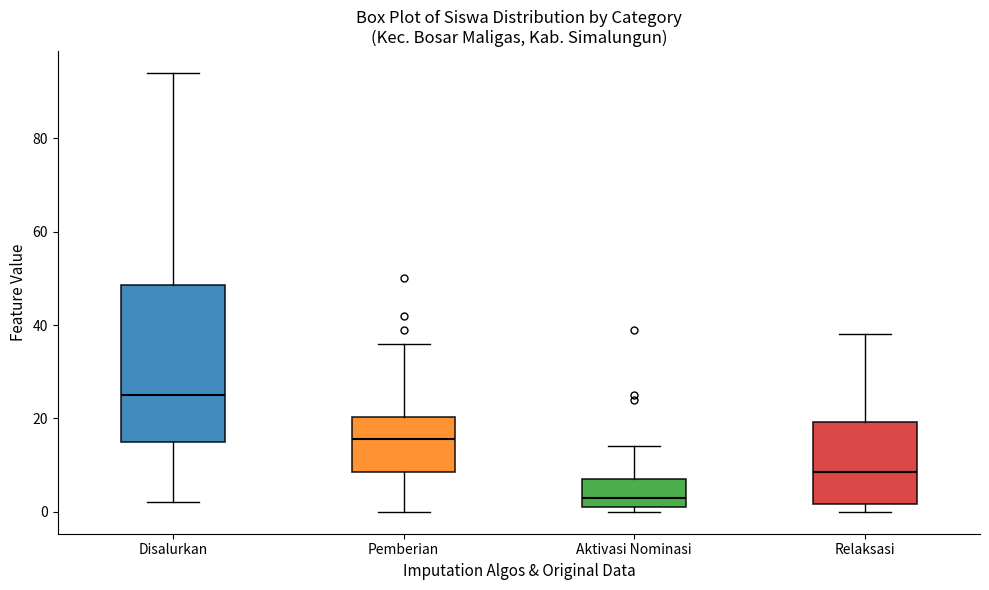

Reading left to right, read every box against the y-axis: the position of its median line, the range the box covers, and the ends of its whiskers. The values are not printed on the chart, so give them approximately, as read against the axis.

Disalurkan: median 26, box 16 to 48, whiskers 2 to 94
Pemberian: median 16, box 8 to 20, whiskers 0 to 36
Aktivasi Nominasi: median 4, box 2 to 8, whiskers 0 to 14
Relaksasi: median 8, box 2 to 20, whiskers 0 to 38